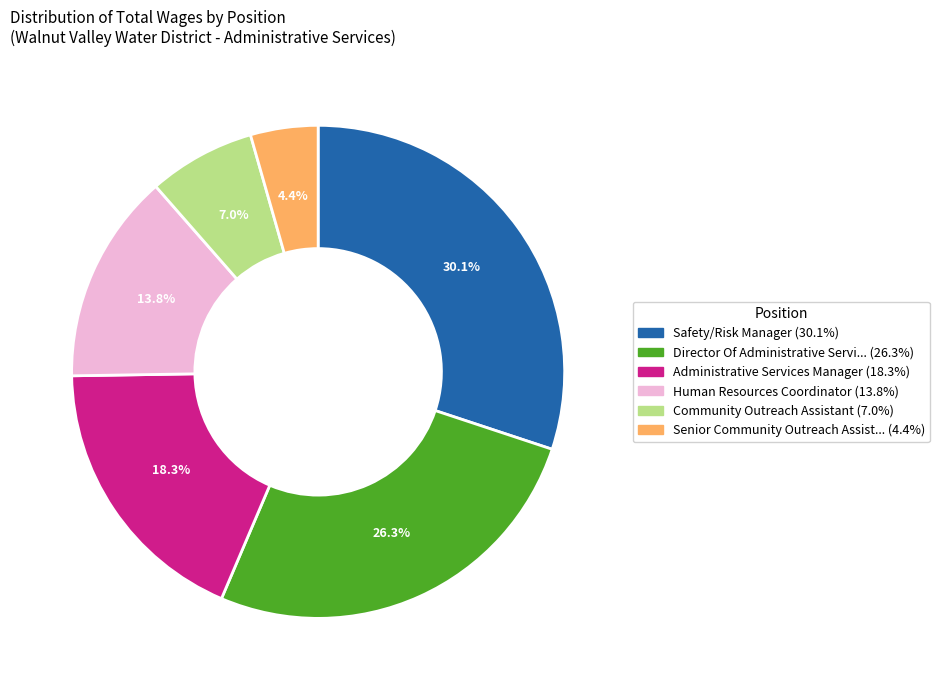

Is there a majority slice in this chart?

No